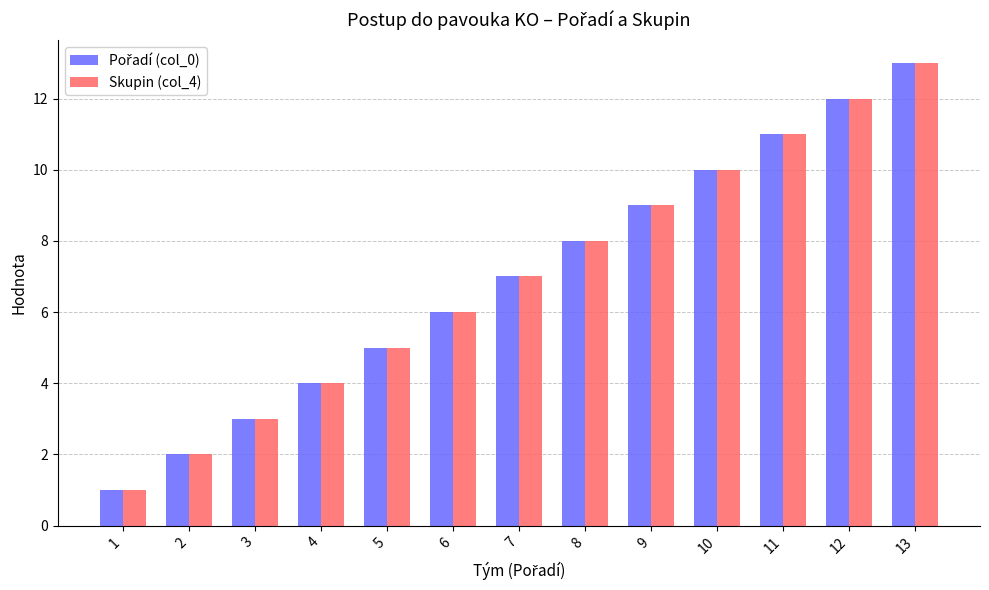

What is the difference between the second highest and second lowest values in the Skupin (col_4) series?

10